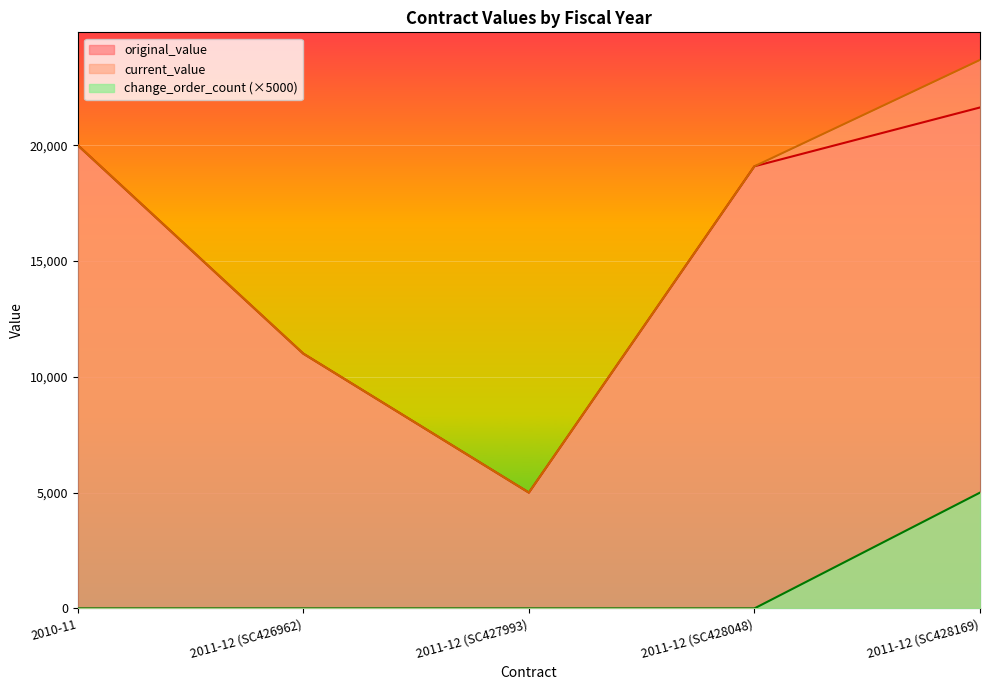

Reading left to right, extract all data points from this chart.

original_value: 2010-11=20000.0	2011-12 (SC426962)=11000.0	2011-12 (SC427993)=5000.0	2011-12 (SC428048)=19092.0	2011-12 (SC428169)=21631.0
current_value: 2010-11=20000.0	2011-12 (SC426962)=11000.0	2011-12 (SC427993)=5000.0	2011-12 (SC428048)=19092.0	2011-12 (SC428169)=23684.0
change_order_count: 2010-11=0.0	2011-12 (SC426962)=0.0	2011-12 (SC427993)=0.0	2011-12 (SC428048)=0.0	2011-12 (SC428169)=5000.0